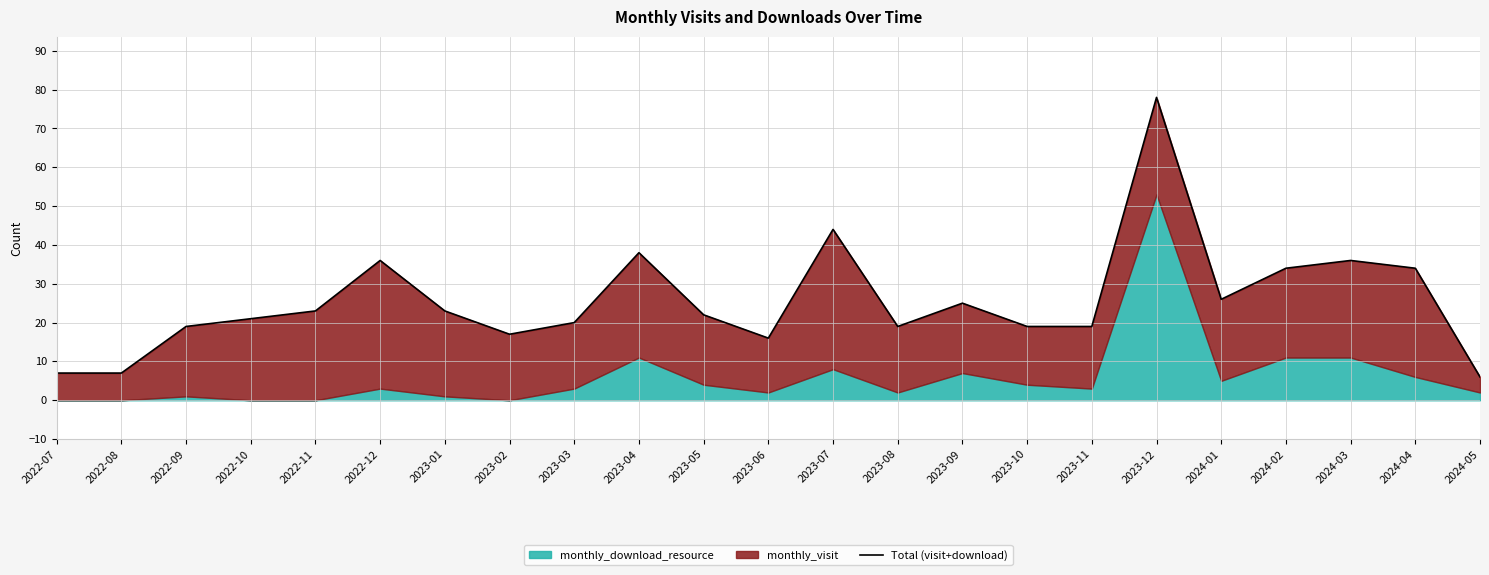

What is the sum of all values?

589